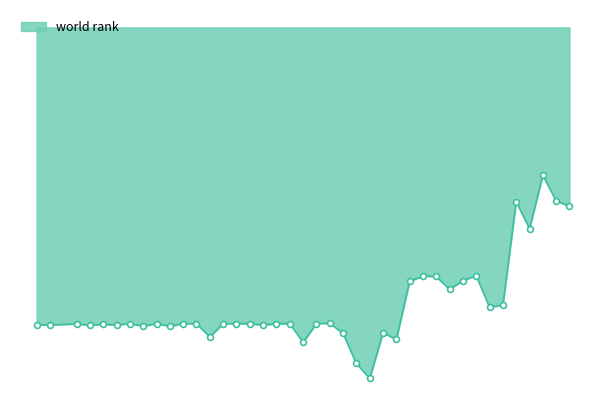

Is this an area chart (filled region under the line)?

Yes